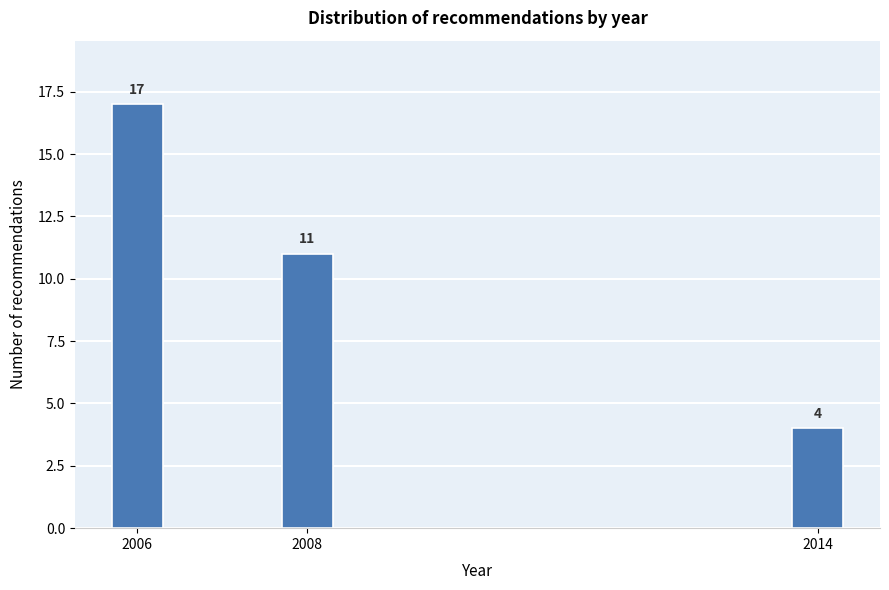

Reading left to right, extract all data points from this chart.

17	11	4